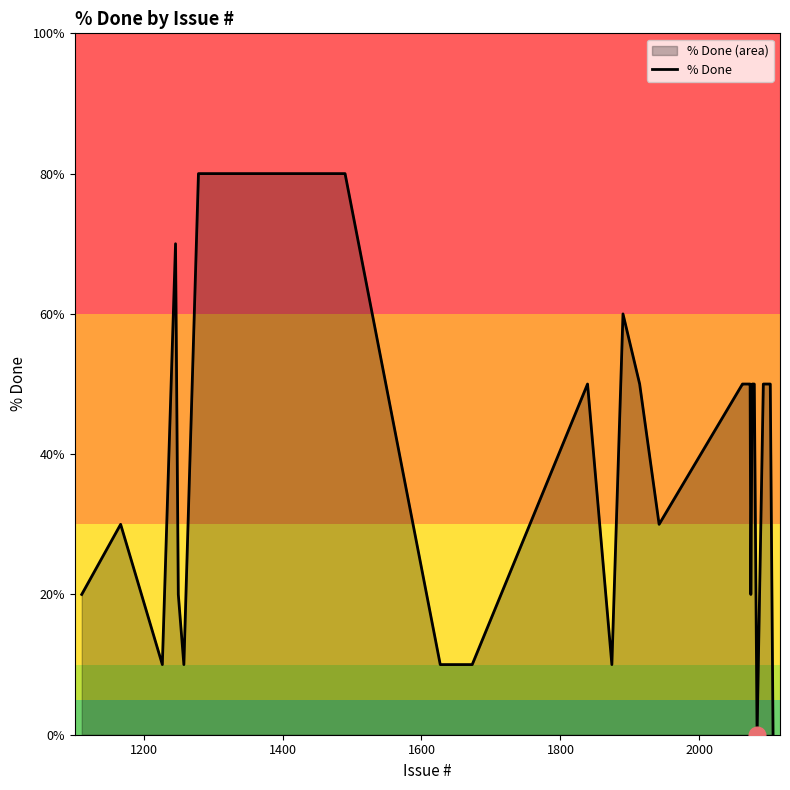

What is the greatest value displayed?

80